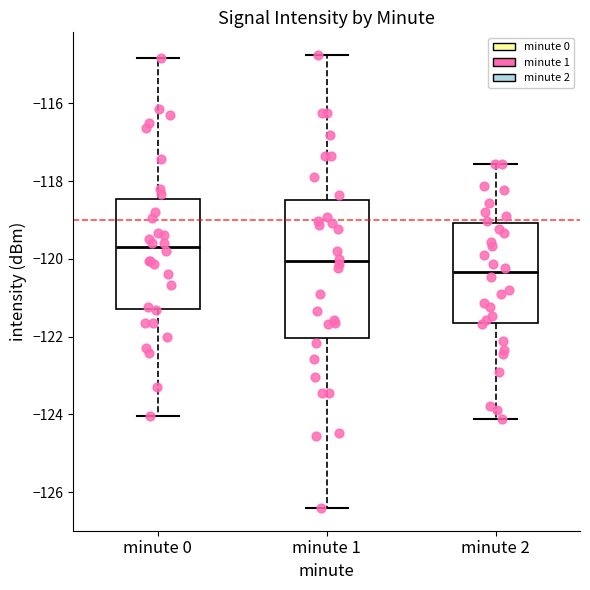

Which box has the lowest median line?

minute 2